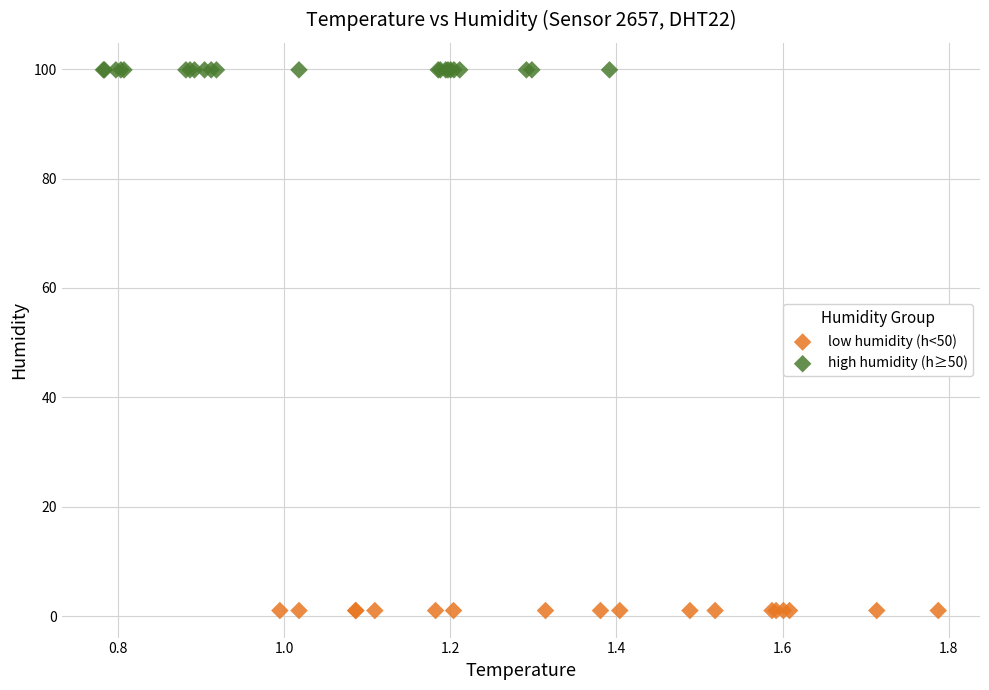

Which series contains the highest Y value?

high humidity (h≥50)